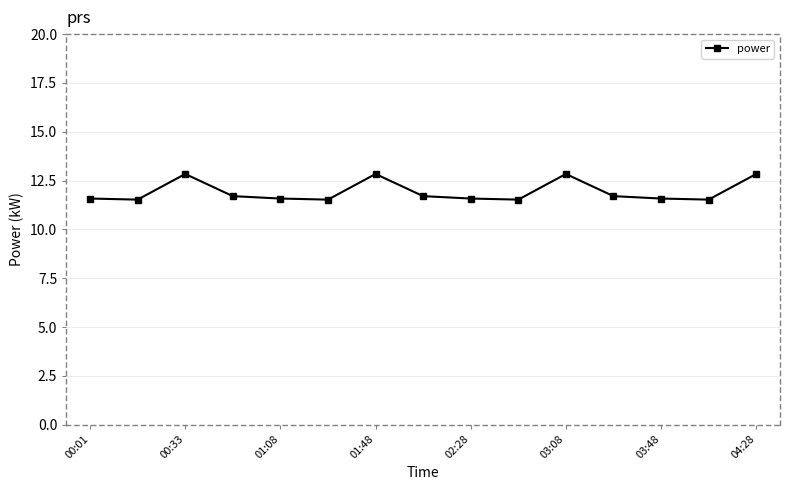

True or false: there are more than 0 points higher than both neighbors.

True